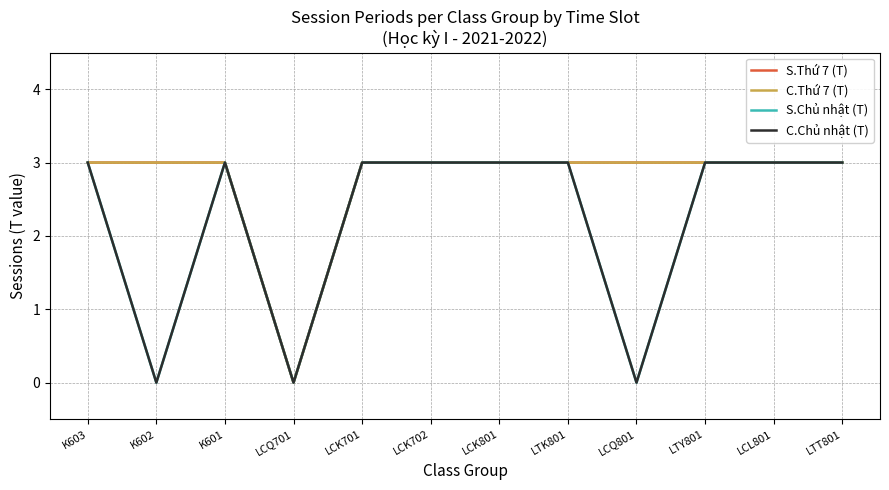

At LTY801, list the series in order from largest to smallest.

S.Thứ 7 (T), C.Thứ 7 (T), S.Chủ nhật (T), C.Chủ nhật (T)